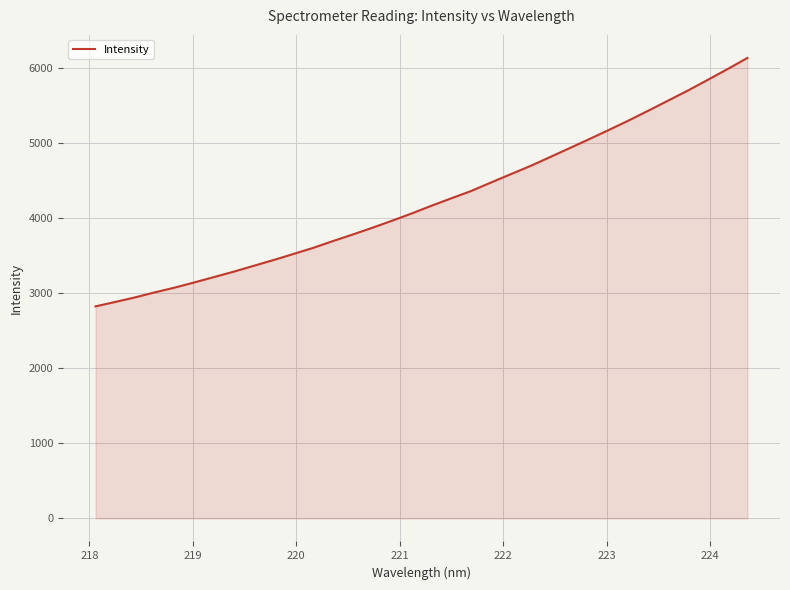

Does the chart display data point markers on the line(s)?

No